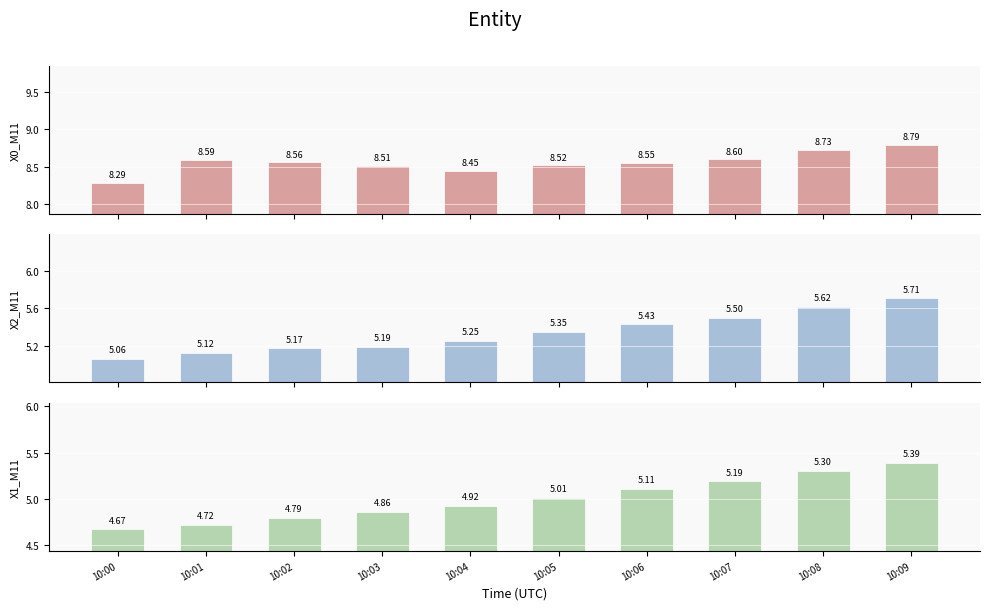

What is the value of the X1_M11 bar at the 1st from the left?

4.7